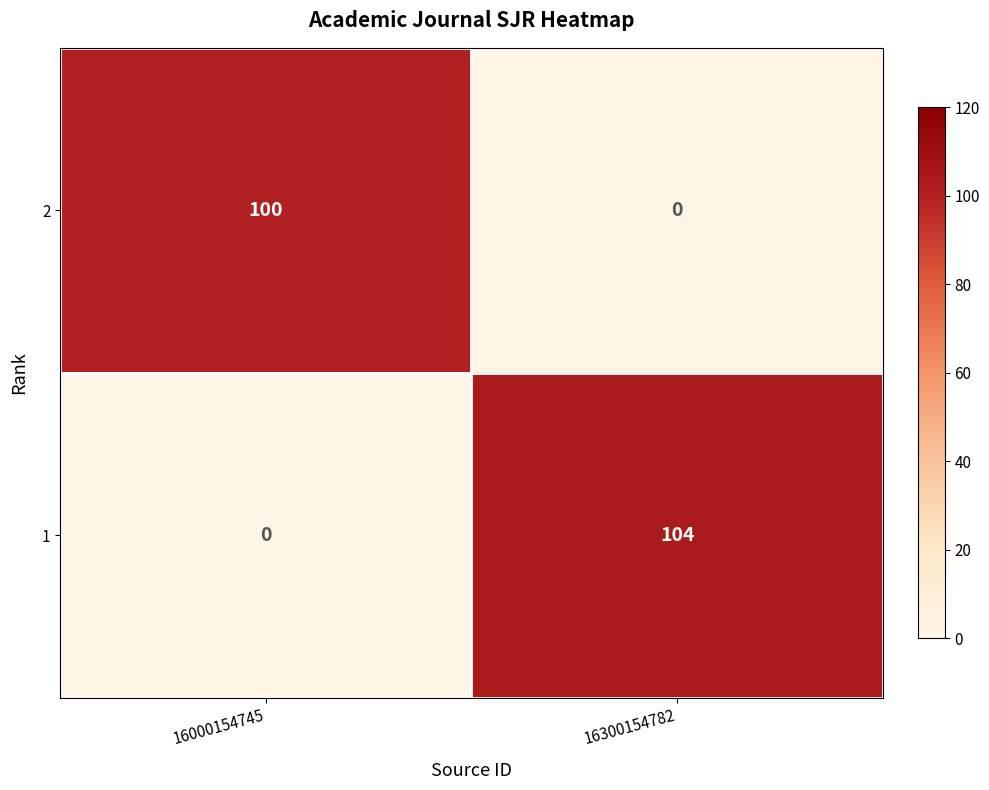

Reading right to left, transcribe all the data shown in this chart.

2: 0	100
1: 104	0